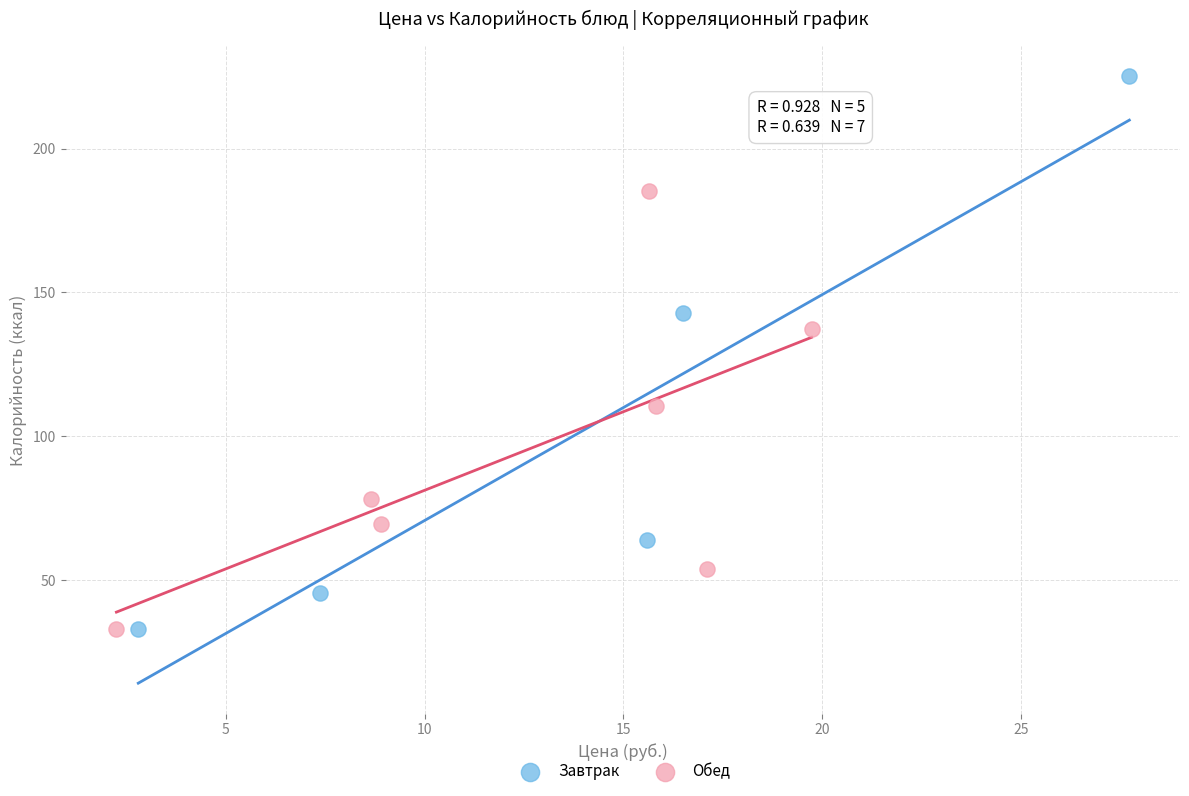

Which series has the largest Y range (max minus min)?

Завтрак